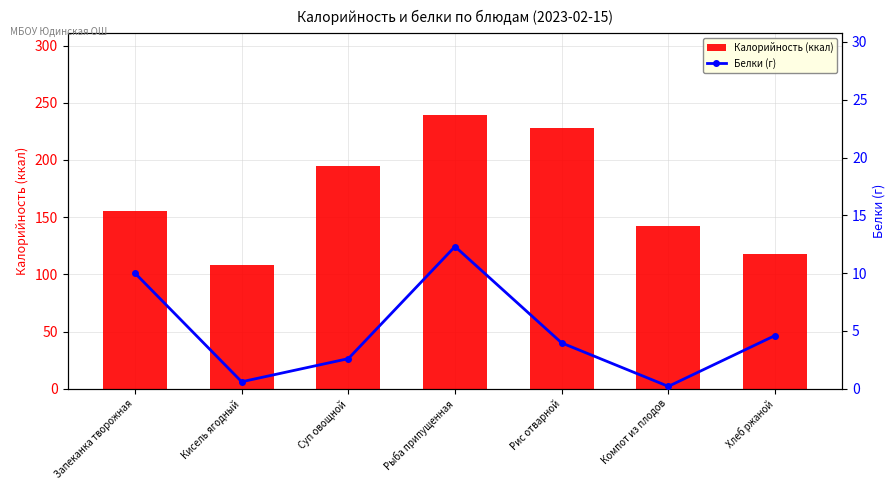

How many values in the Белки (г) series are below 3?

3